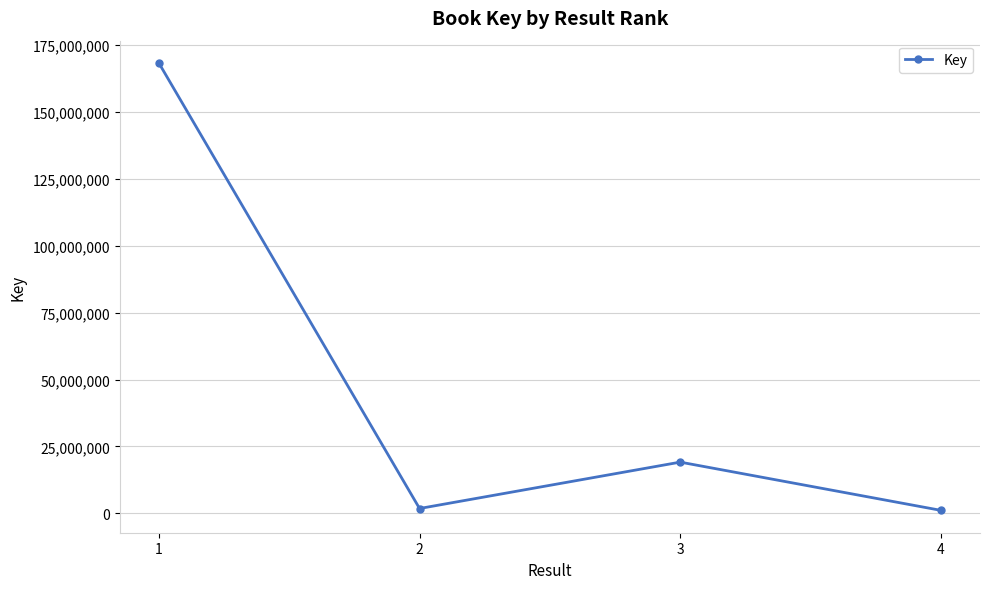

How many data points does each series have?

4